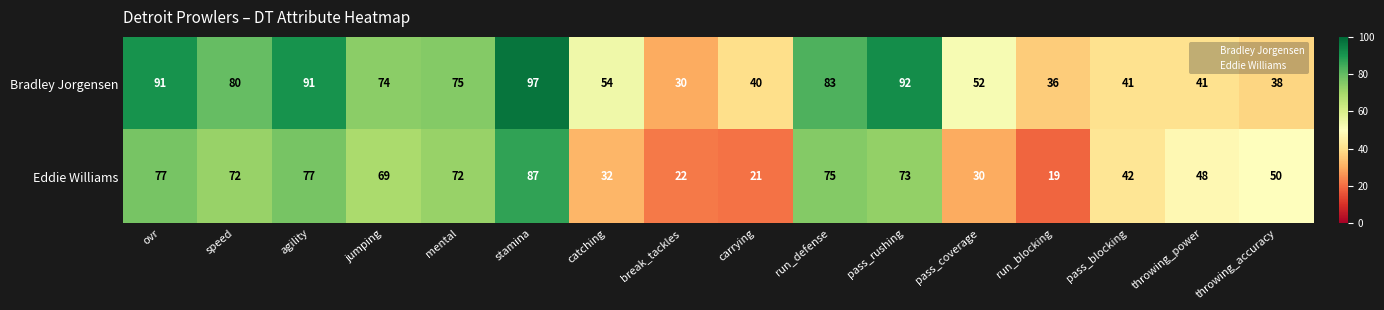

Where is Bradley Jorgensen nearest to the value 63?

catching